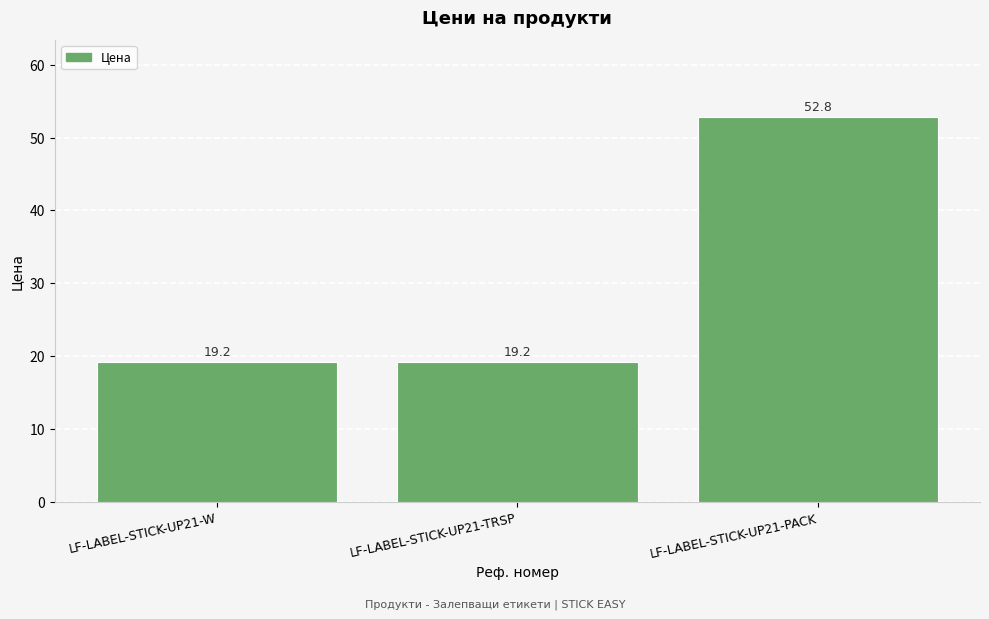

What is the maximum value shown in the chart?

52.8